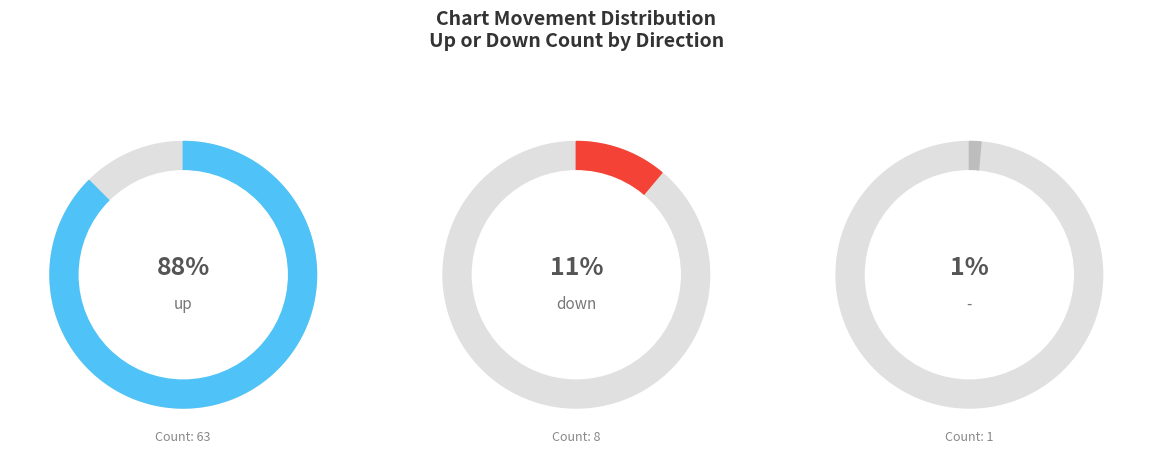

Approximately how many times larger is the value at down compared to -?

8.0